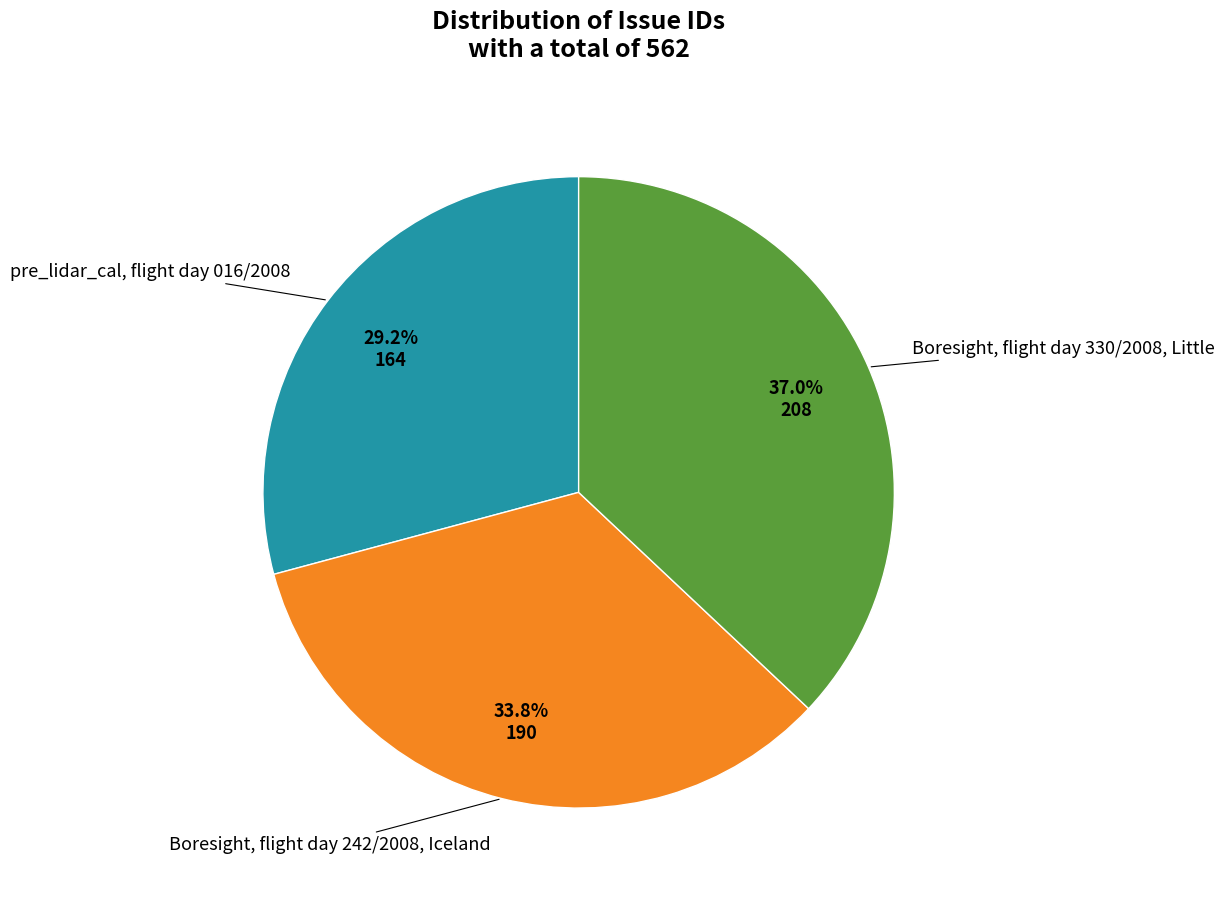

Count the number of slices in the pie.

3